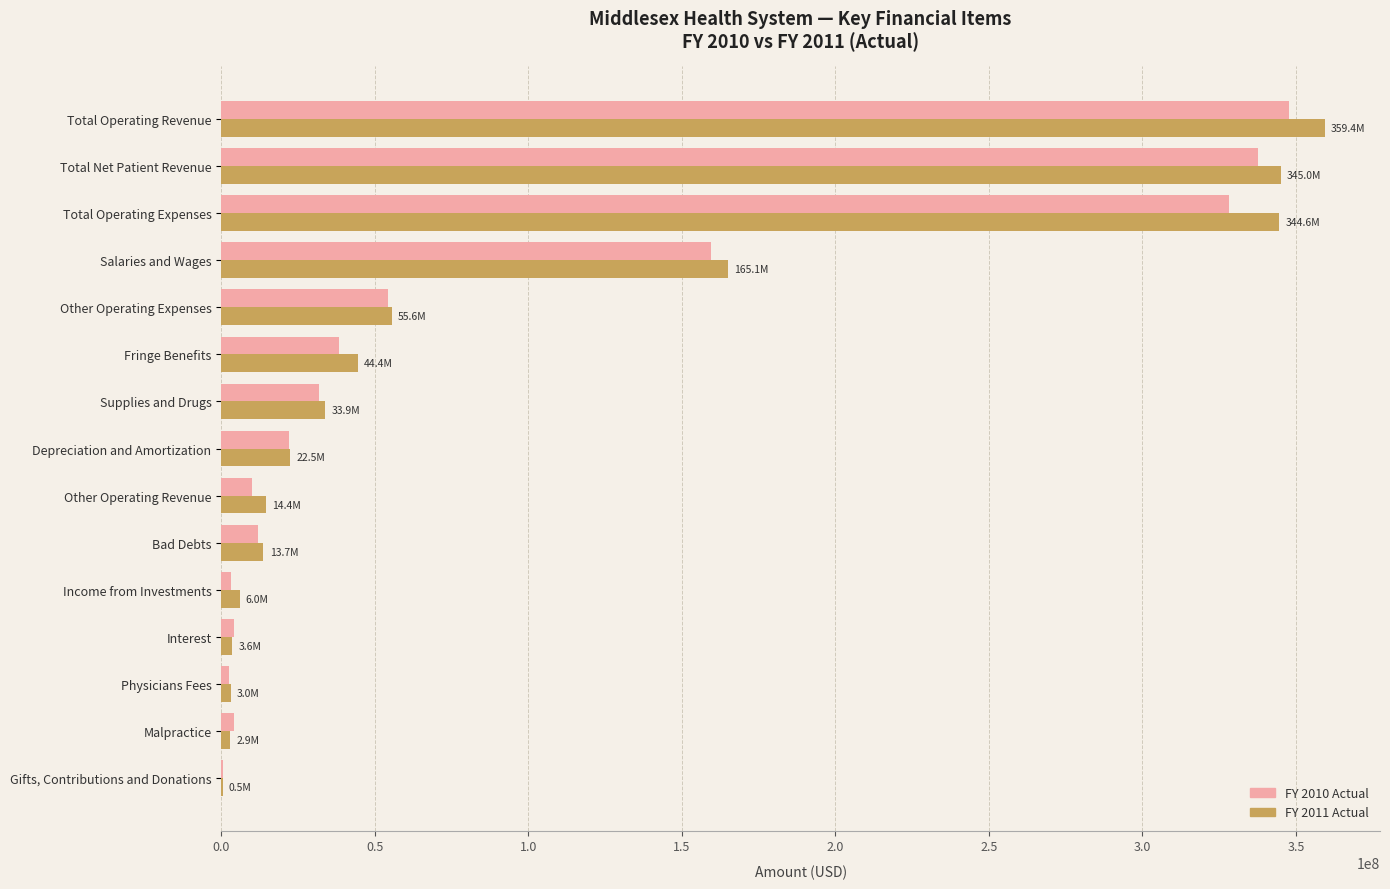

Which series has the largest range (max minus min)?

FY 2011 Actual